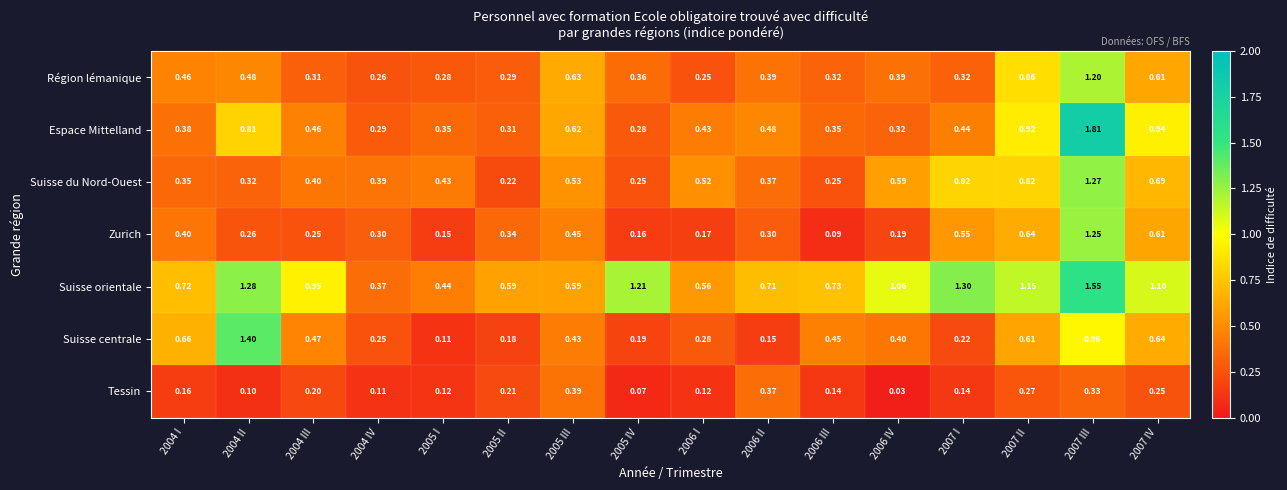

Which series has the largest range (max minus min)?

Espace Mittelland